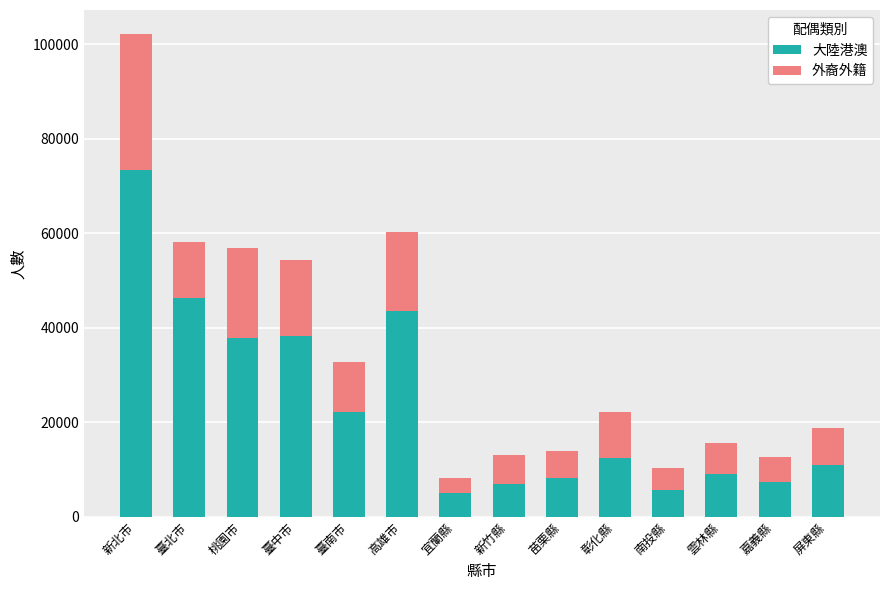

Where does the 大陸港澳 series first go above 12474?

新北市